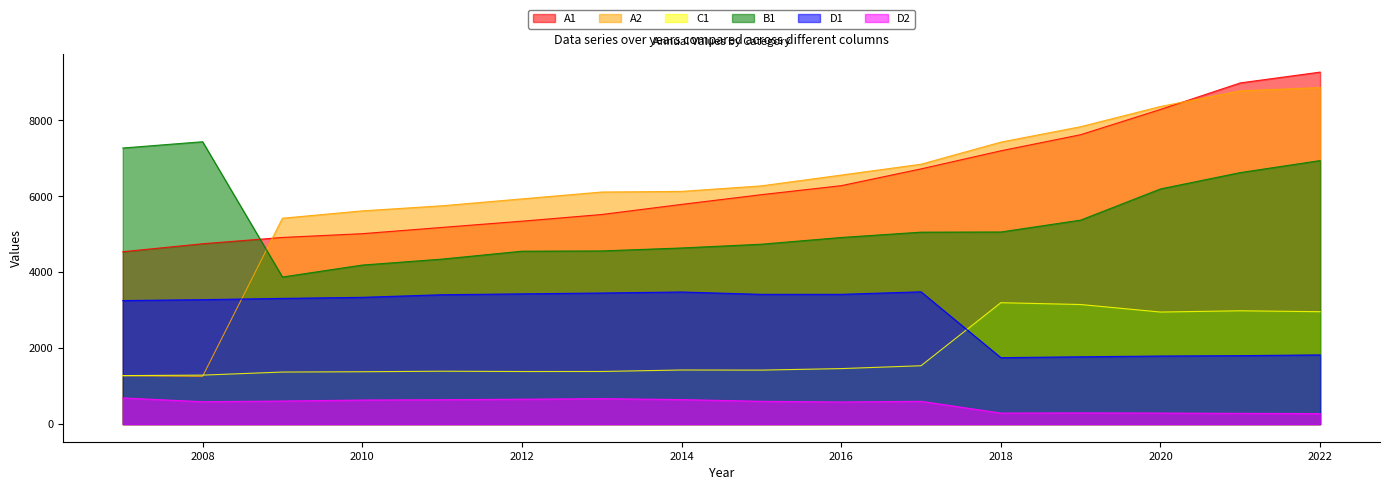

How many distinct data groups are displayed?

6